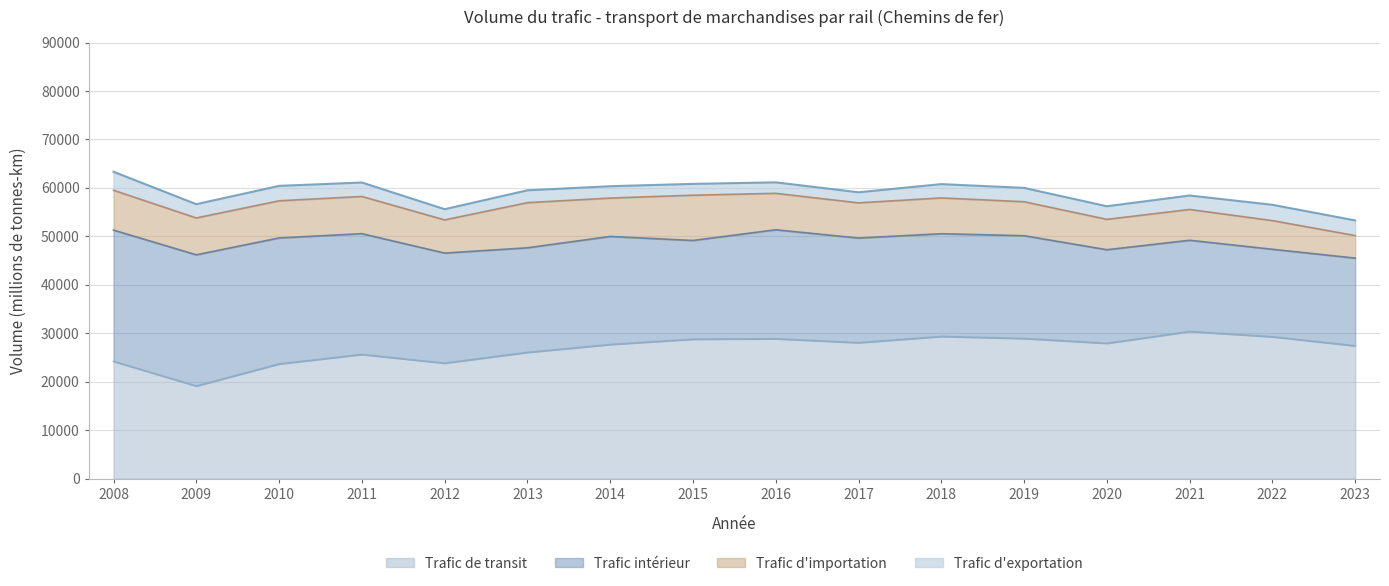

What are all the series names shown in the legend?

Trafic de transit, Trafic intérieur, Trafic d'importation, Trafic d'exportation